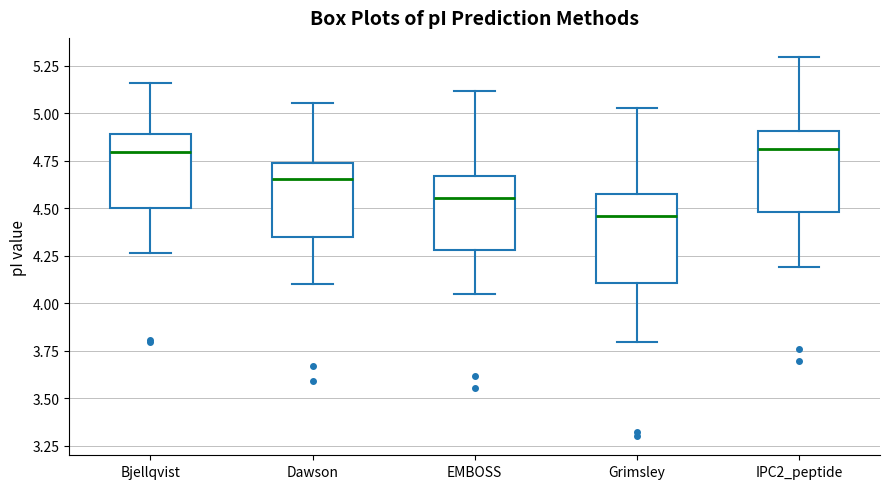

Where does the median line of the box for Grimsley sit on the y-axis? The values are not printed on the chart, so give them approximately, as read against the axis.

4.45